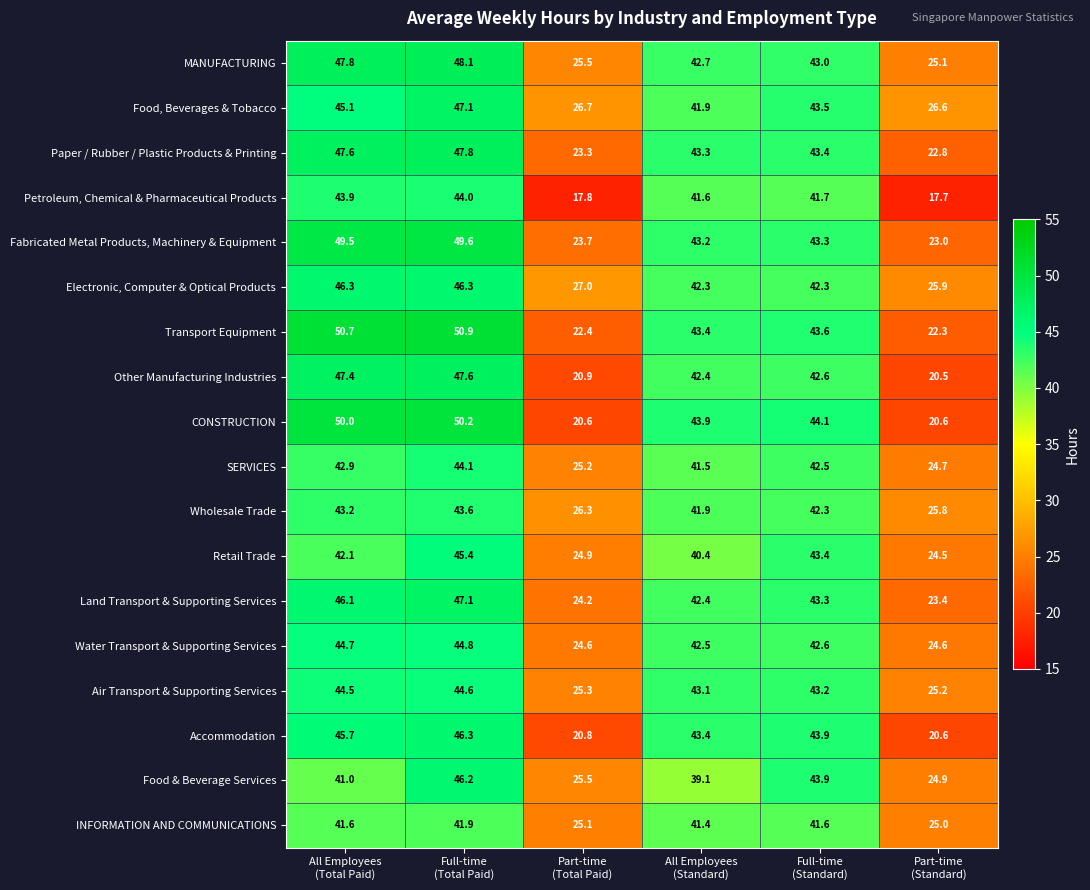

How many data points does each series have?

6